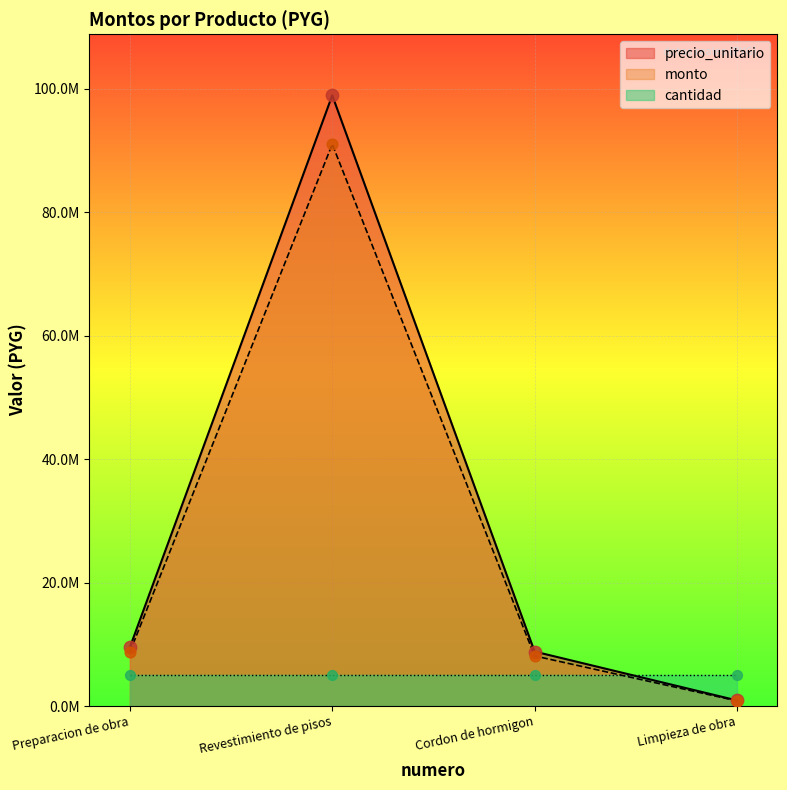

At how many categories does at least one series exceed 15549205?

1